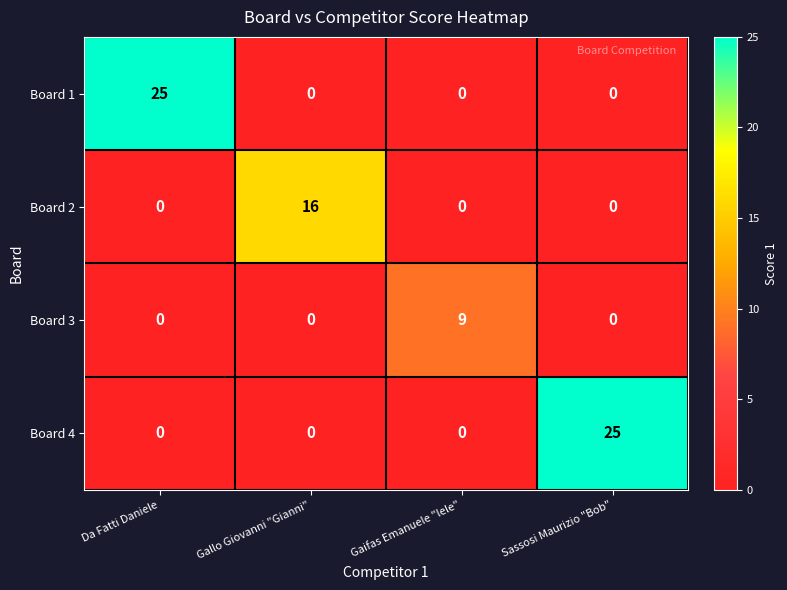

What is the total value across all series at Sassosi Maurizio "Bob"?

25